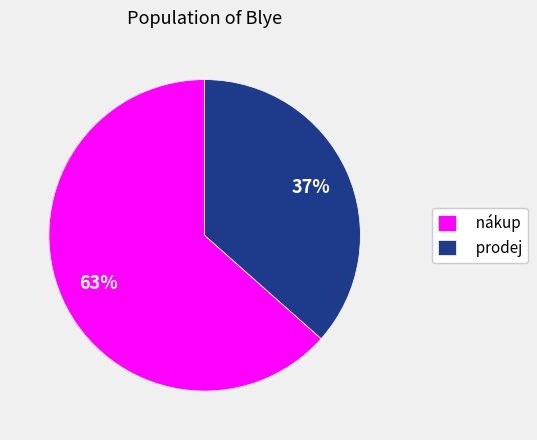

The nákup slice represents 63% of the pie. True or false?

True